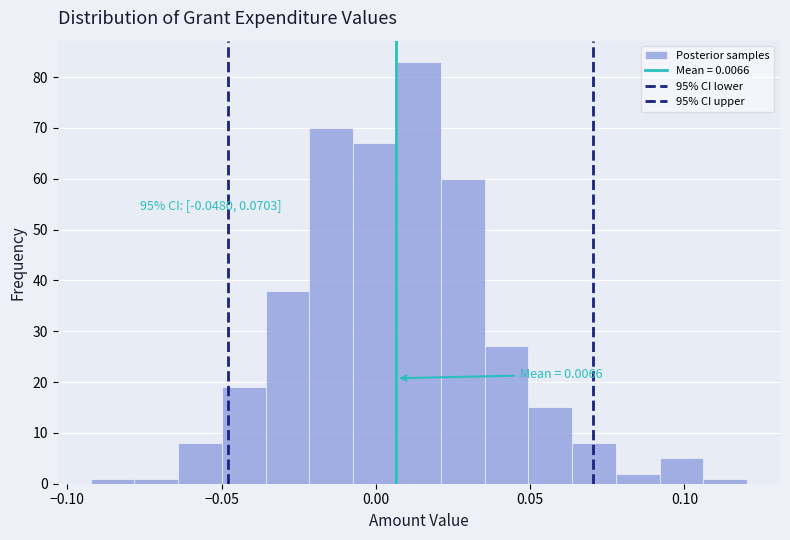

Read against the x-axis, roughly where is the centre of the tallest bar?

0.015